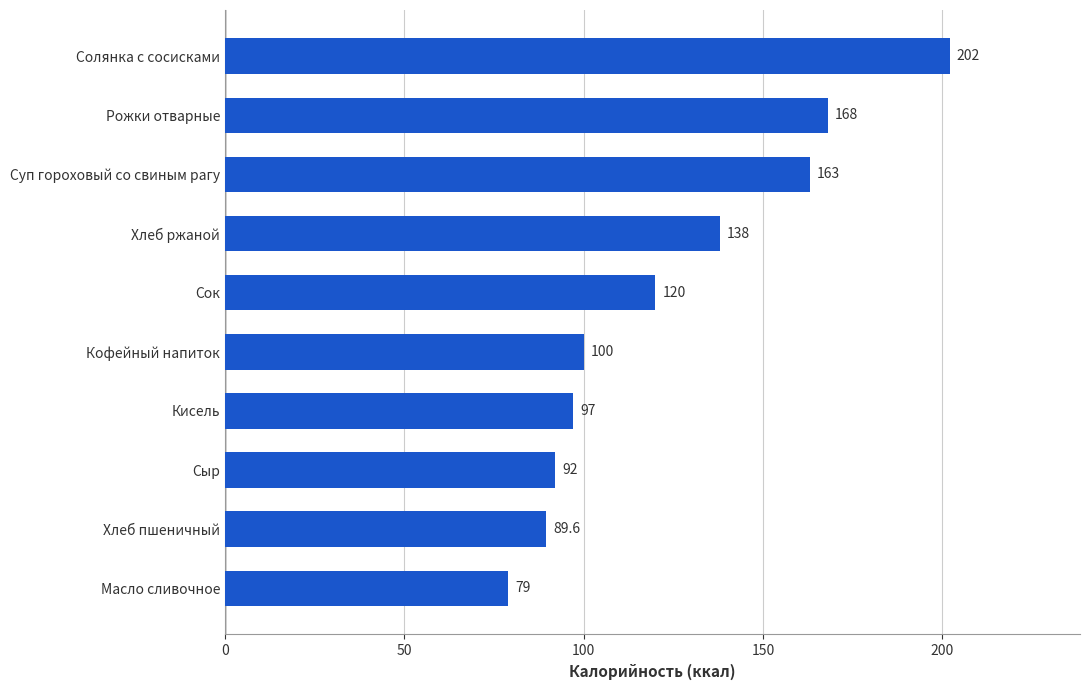

What is the average value?

124.9